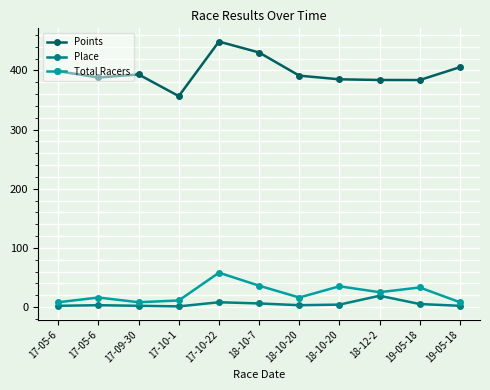

Does the chart have visible grid lines?

Yes